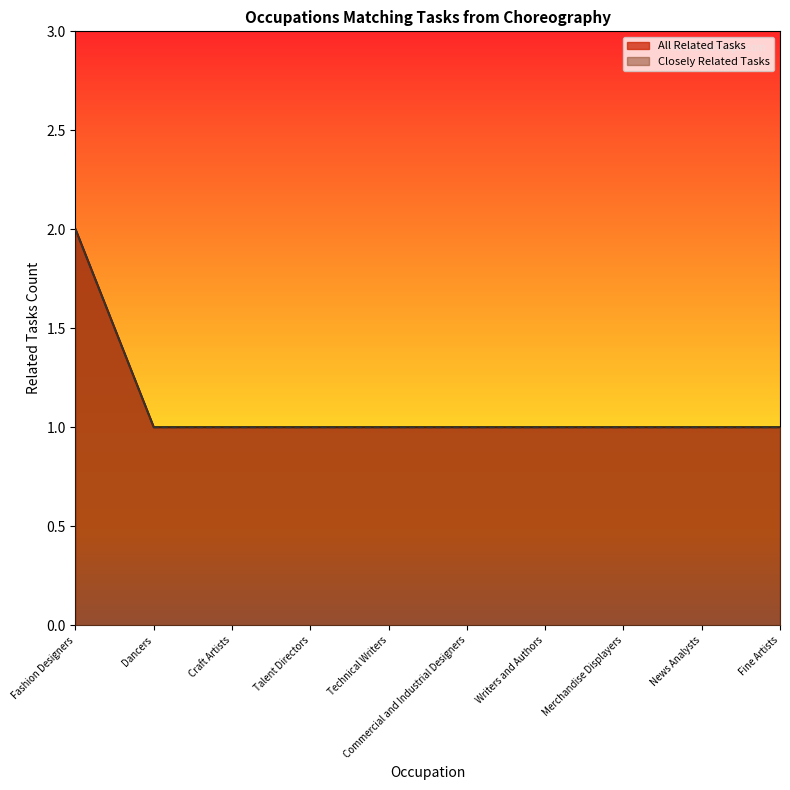

What value does the data have at Fine Artists?

1